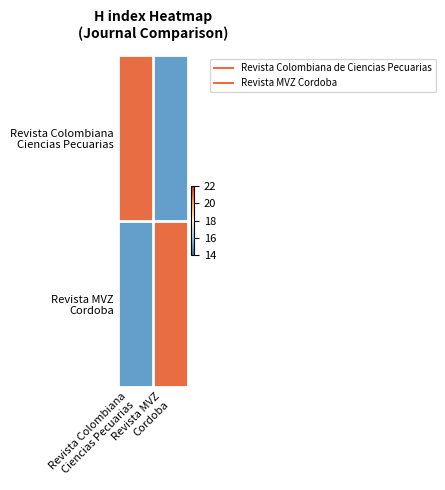

Which has a higher value, Revista Colombiana
Ciencias Pecuarias or Revista MVZ
Cordoba?

Revista Colombiana
Ciencias Pecuarias